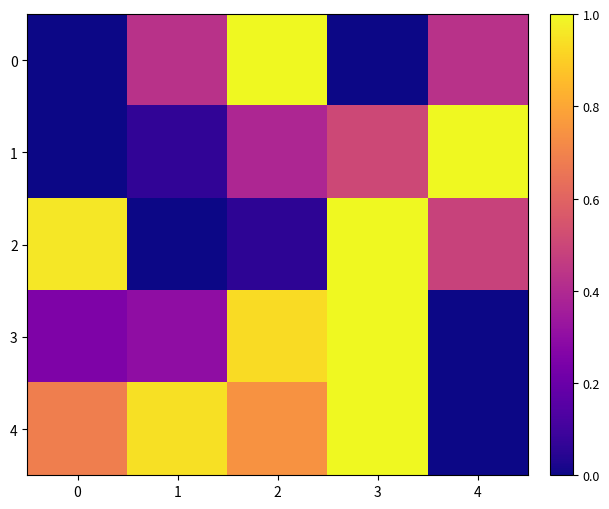

List the series in order of their peak value, highest first.

0, 1, 2, 3, 4